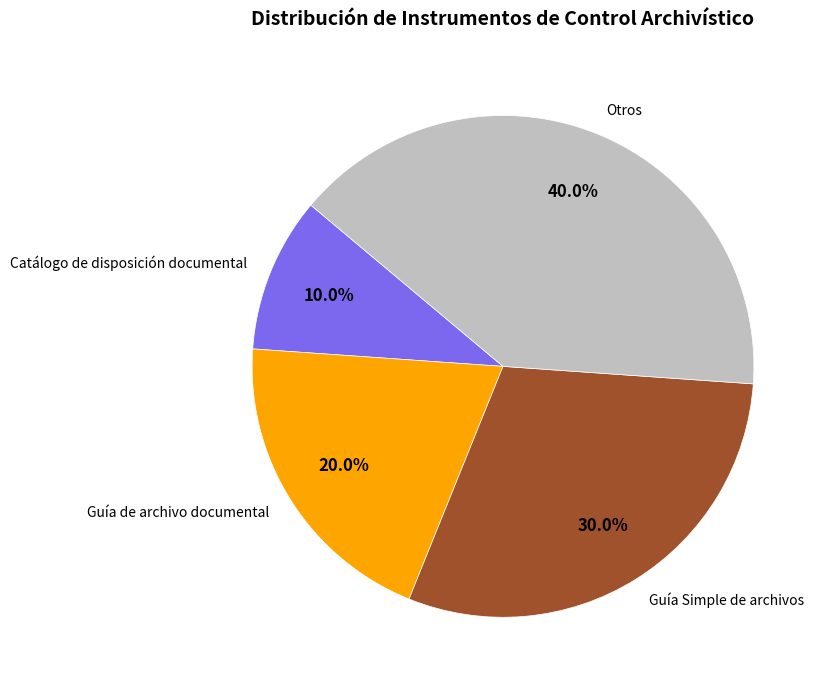

Is Guía de archivo documental the majority of the pie?

No